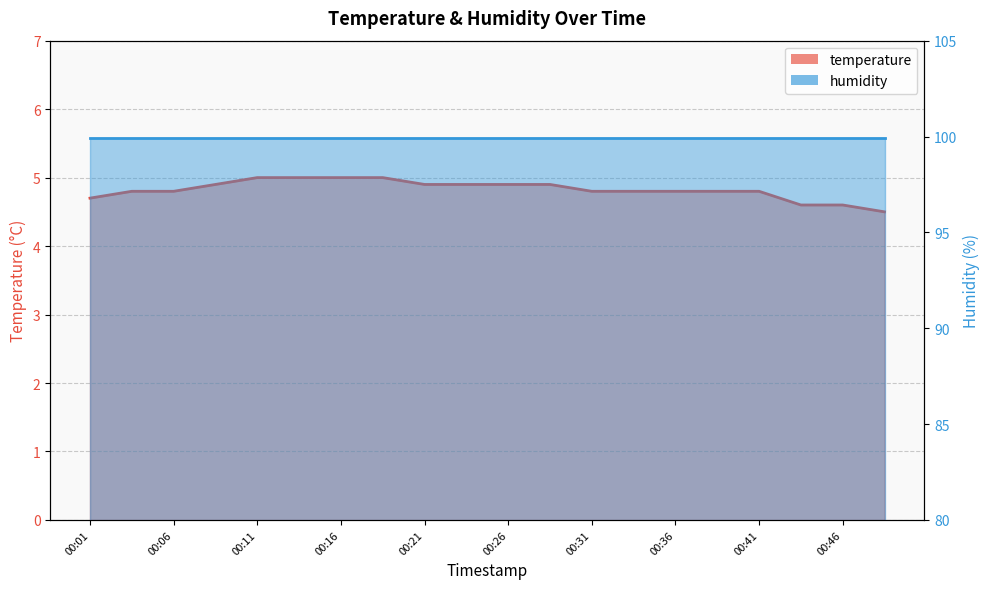

What is the maximum value shown in the chart?

5.0